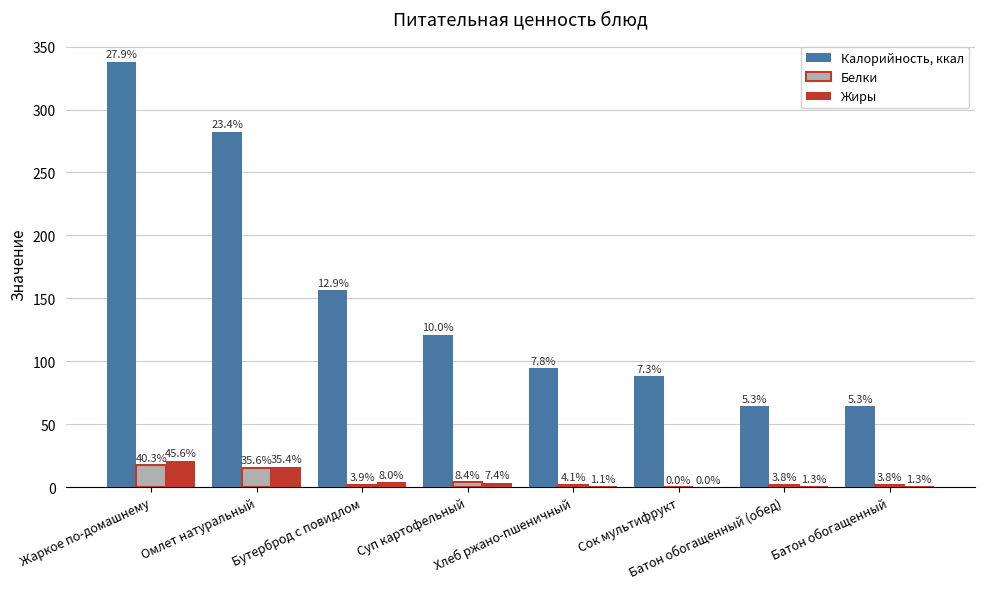

True or false: Белки has a value of 2.7 at Батон обогащенный (обед).

False